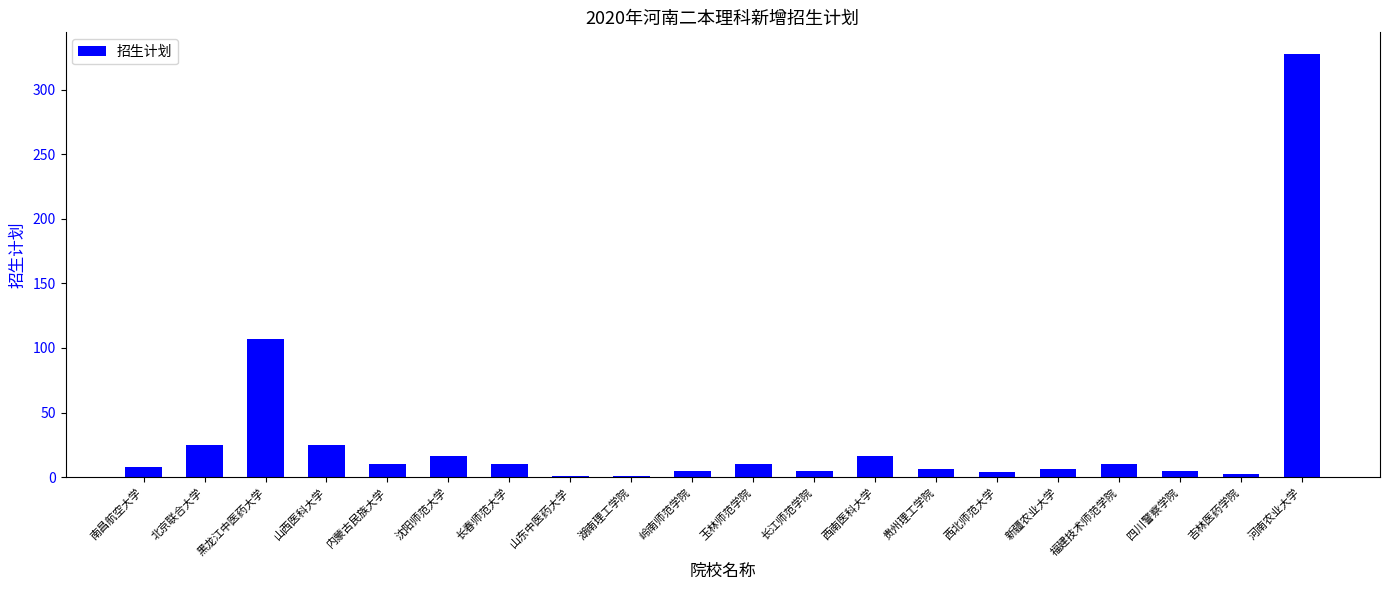

Where does the data first go above 10?

北京联合大学